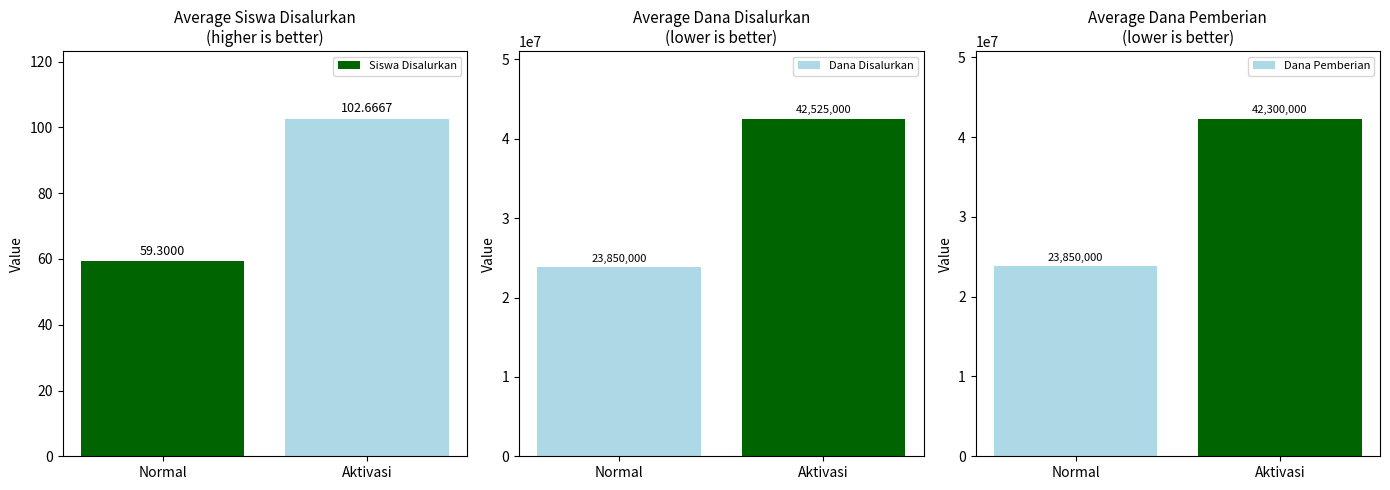

How many Dana Pemberian values are between 23850000 and 42300000?

2